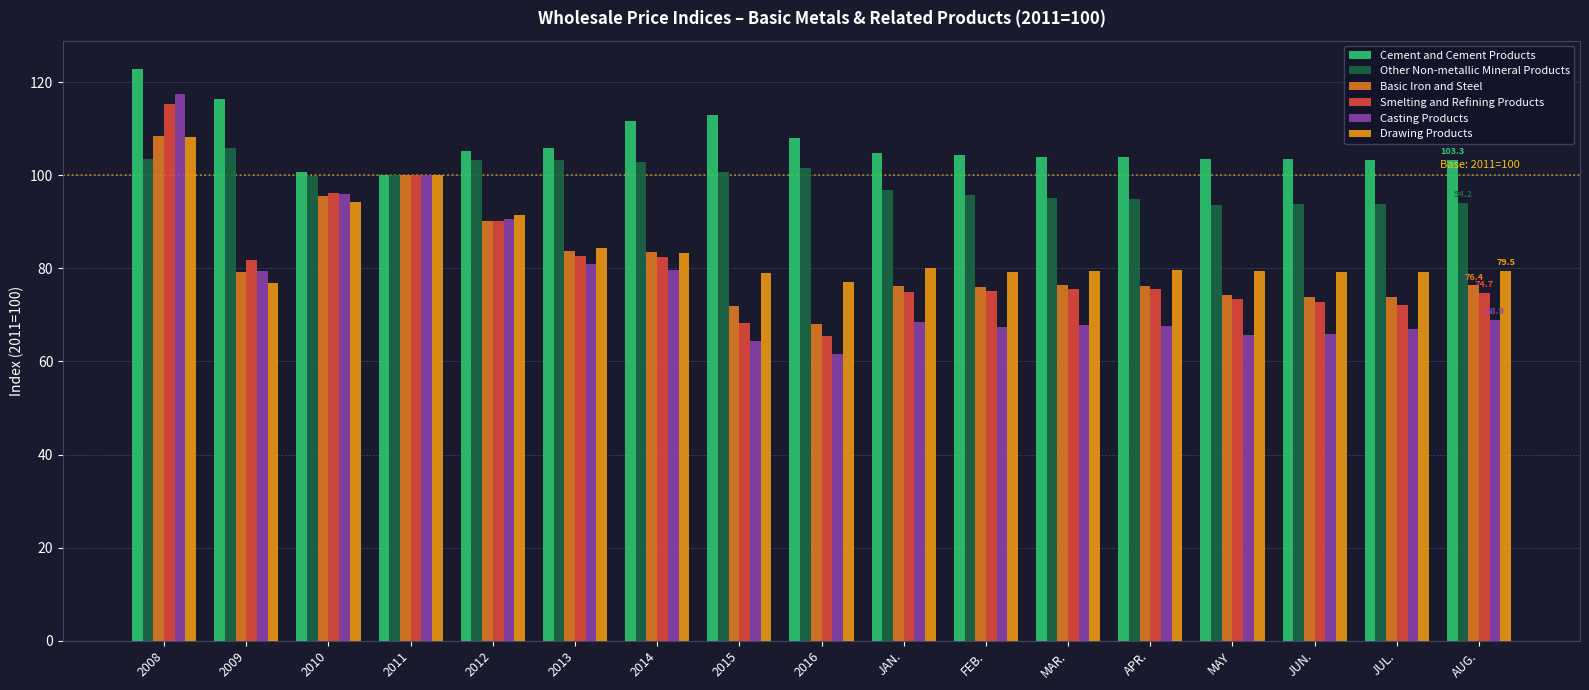

What is the sum of the Drawing Products values at 2012 and 2008?

199.6